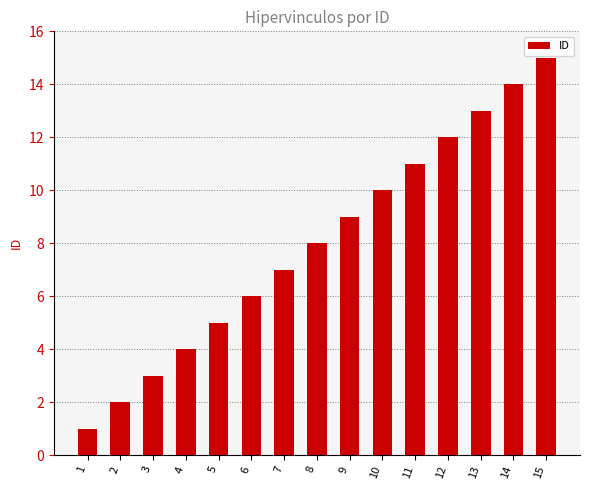

What is the maximum value shown in the chart?

15